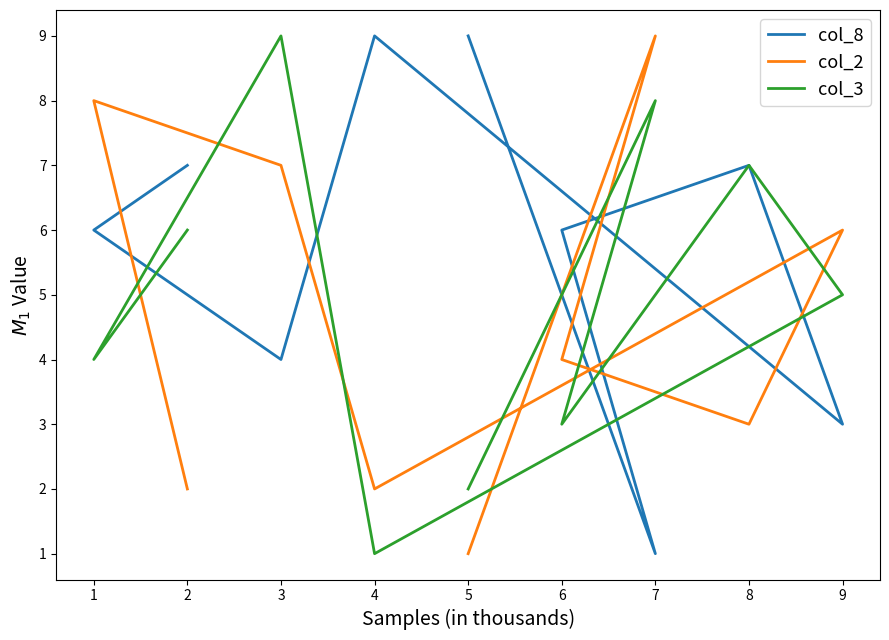

What is the lowest value of the col_2 series?

1